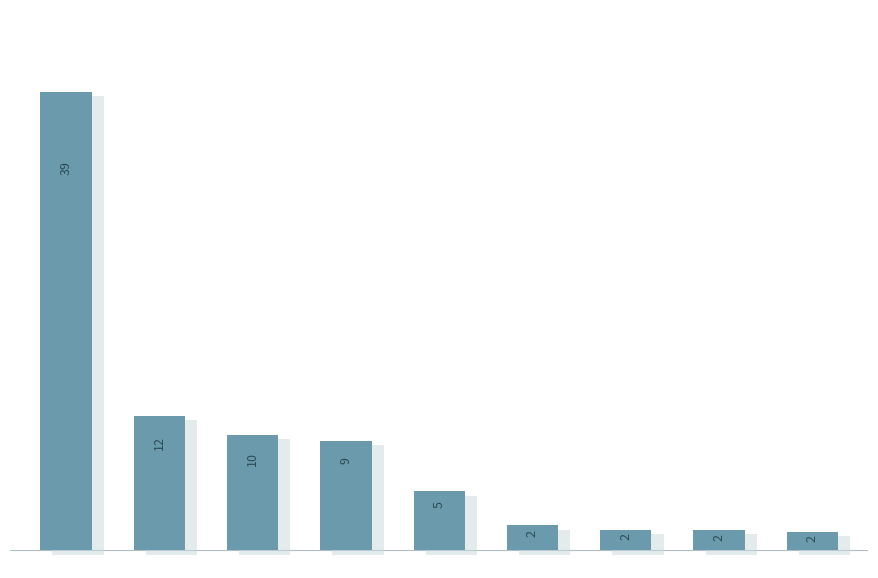

Does the chart contain any negative values?

No